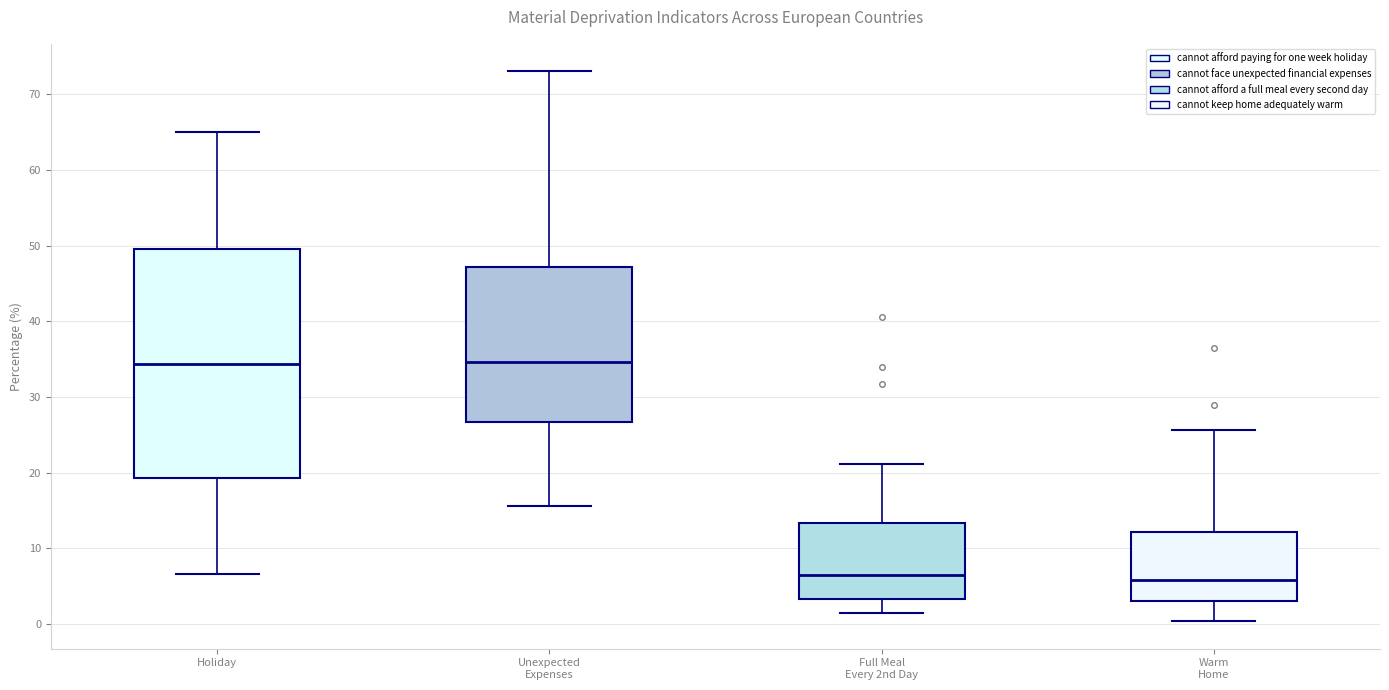

Where does the lower whisker of the box for Holiday end on the y-axis? The values are not printed on the chart, so give them approximately, as read against the axis.

7